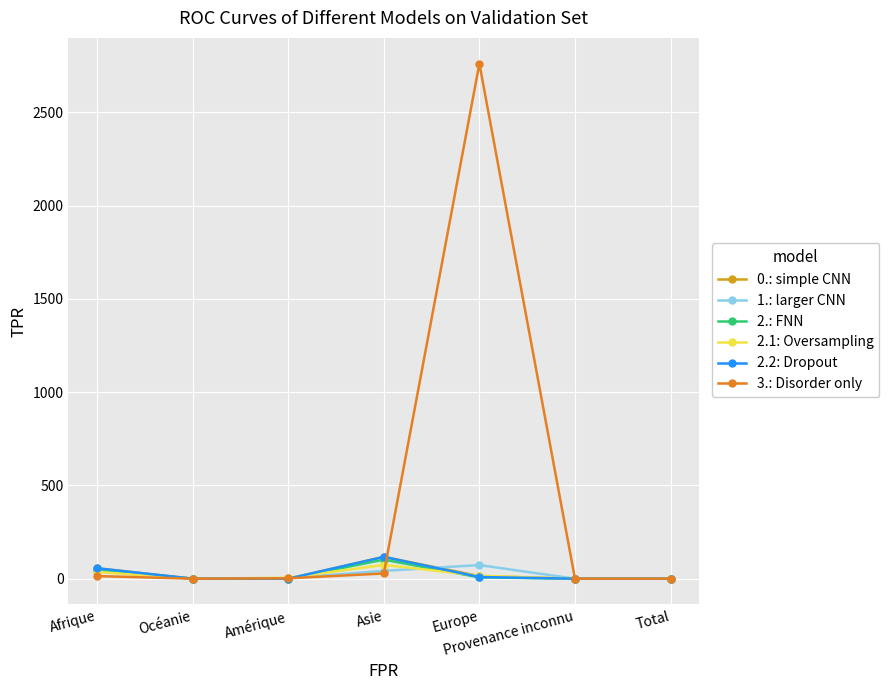

What is the maximum value for 2.2: Dropout?

117